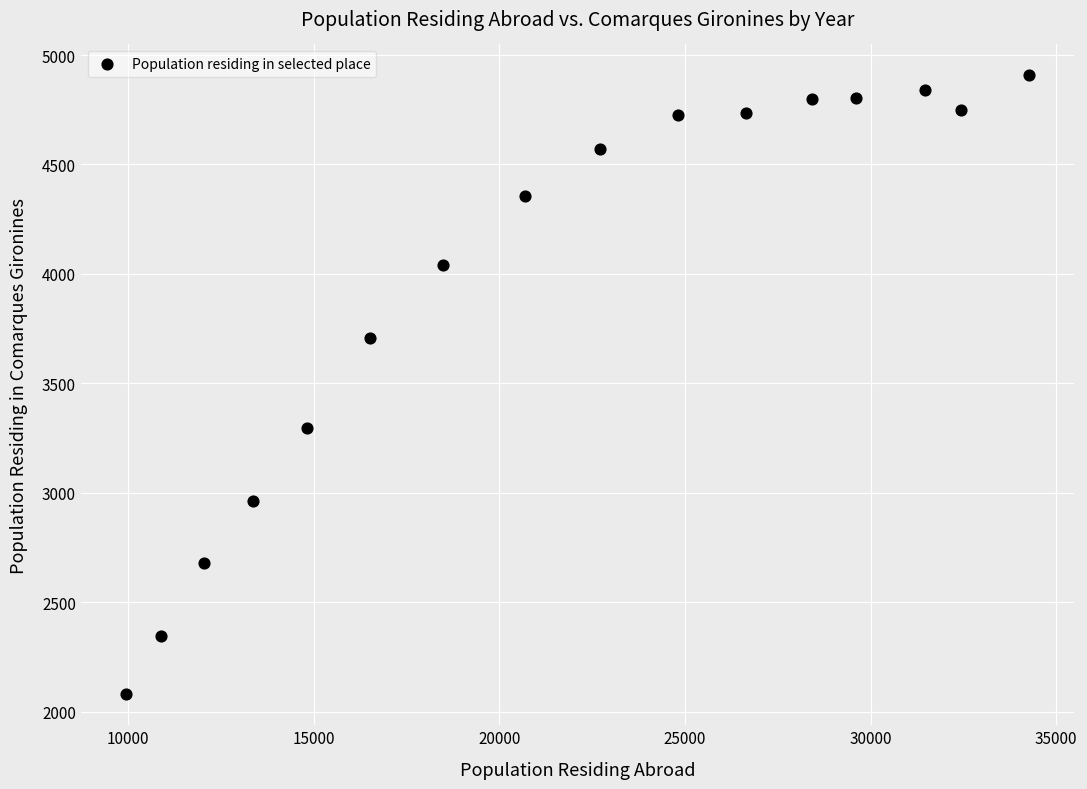

What is the range of Y values (max minus min)?

2827